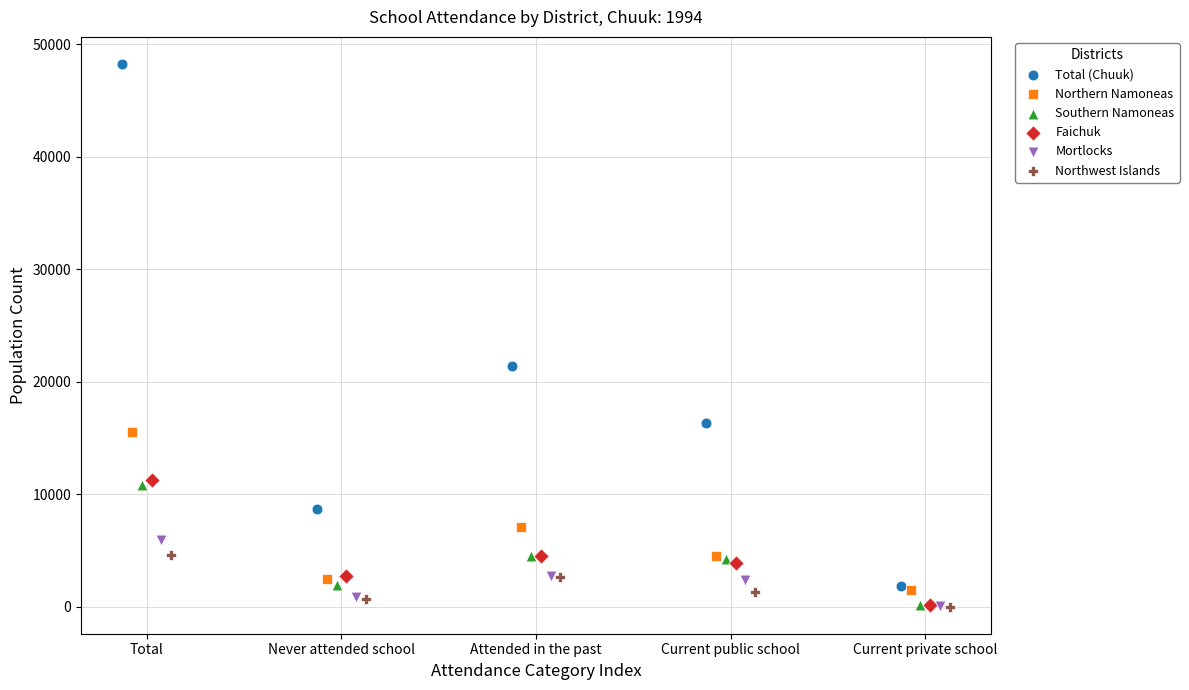

Which series contains the highest Y value?

Total (Chuuk)